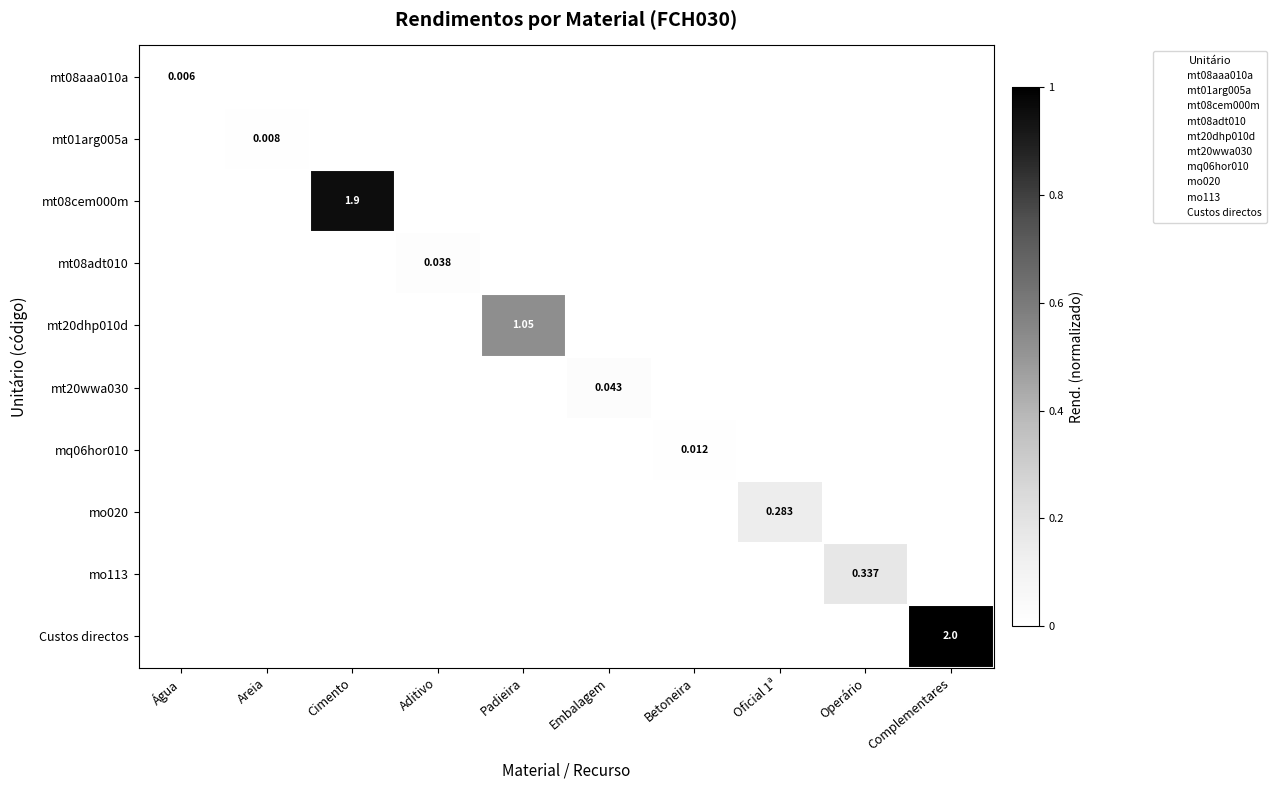

Which category has the highest value in the mt20wwa030 series?

Embalagem